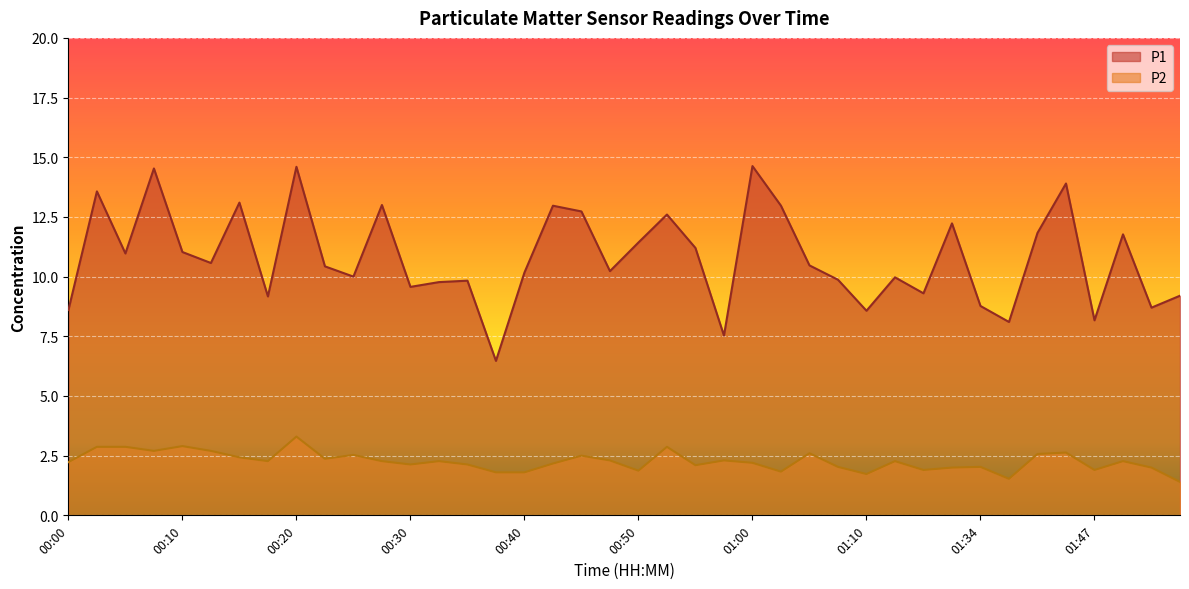

Rank the series at 01:02 from highest to lowest value.

P1, P2